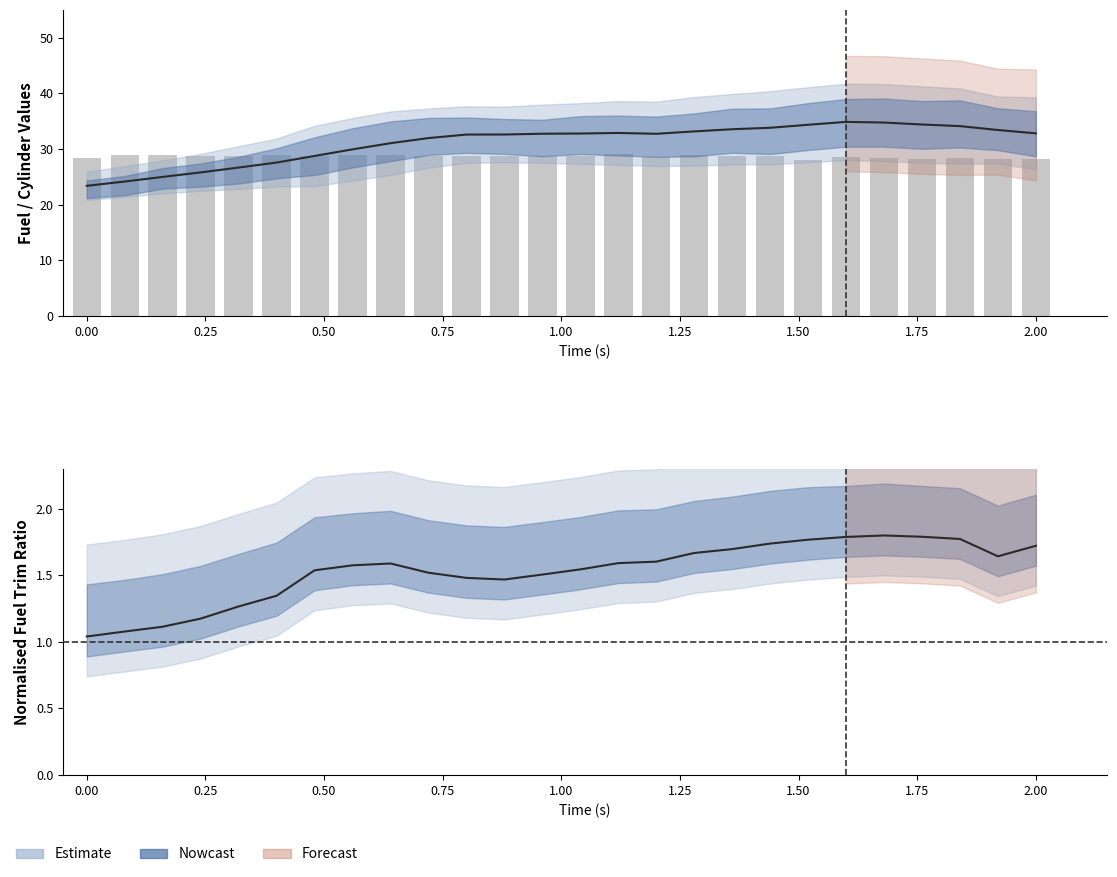

Which series has the largest range (max minus min)?

Fuel Rail Setpoint (MPa×10)